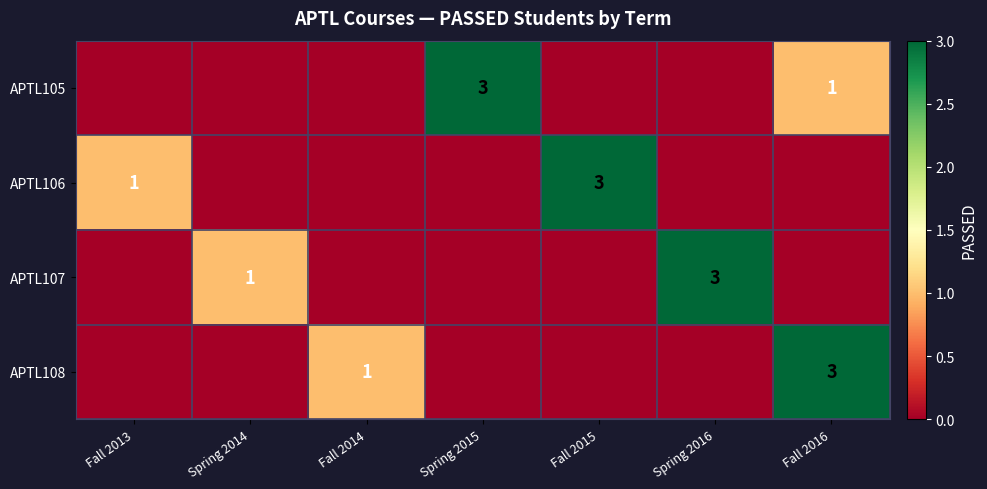

The APTL108 series shows 3 at Fall 2016. True or false?

True